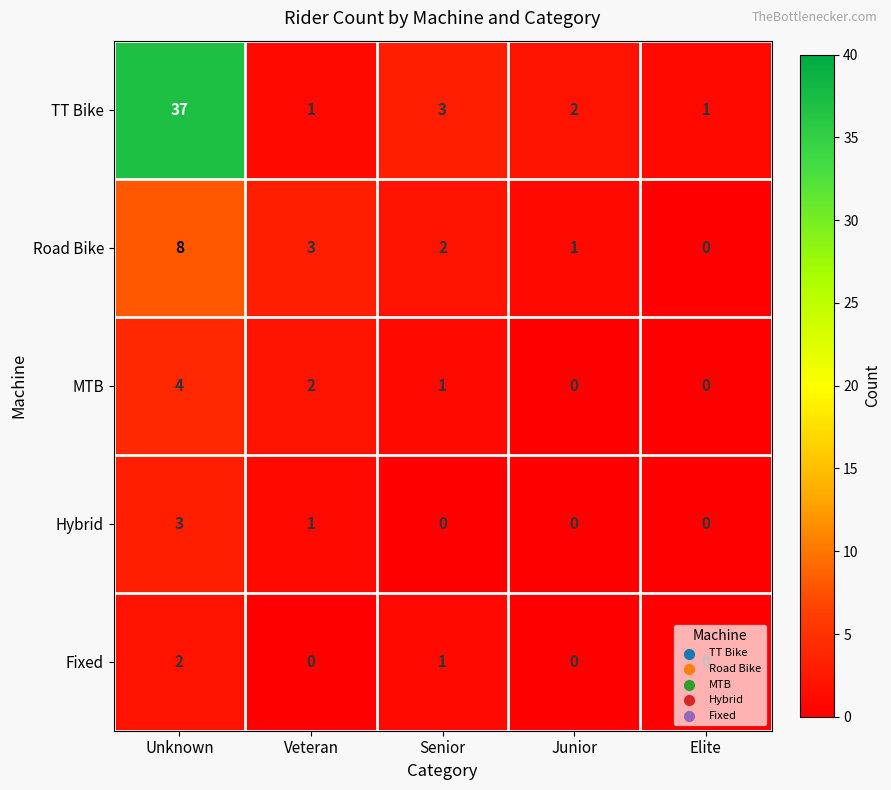

List the series in order of their peak value, highest first.

TT Bike, Road Bike, MTB, Hybrid, Fixed